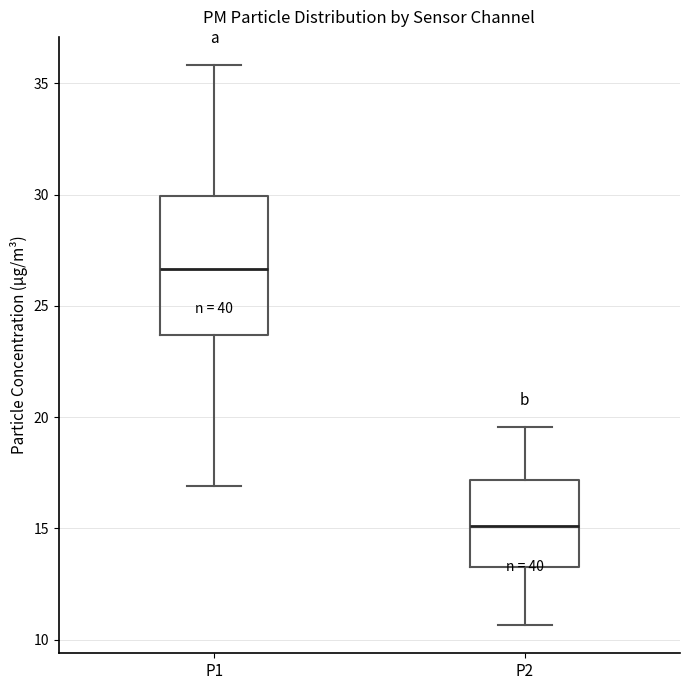

Reading left to right, read every box against the y-axis: the position of its median line, the range the box covers, and the ends of its whiskers. The values are not printed on the chart, so give them approximately, as read against the axis.

P1: median 26.5, box 23.5 to 30.0, whiskers 17.0 to 36.0
P2: median 15.0, box 13.5 to 17.0, whiskers 10.5 to 19.5